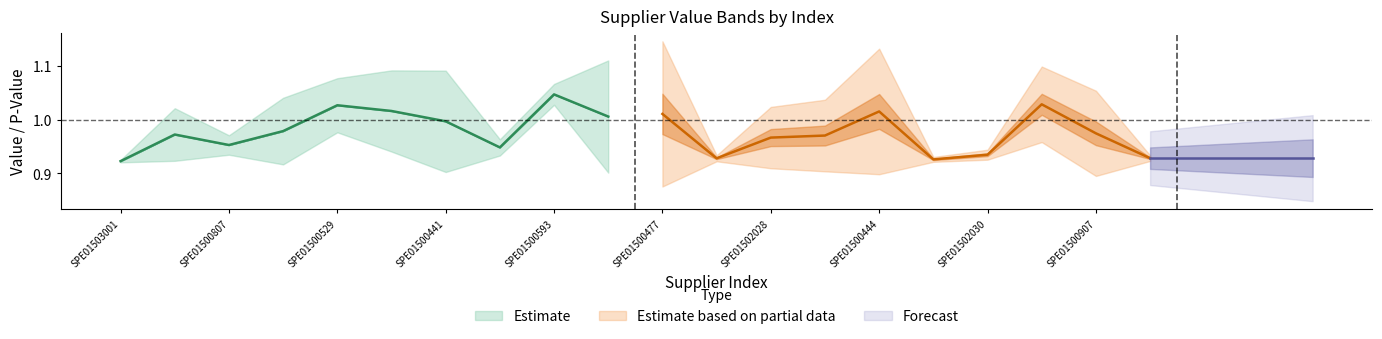

What is the greatest value displayed?

1.0